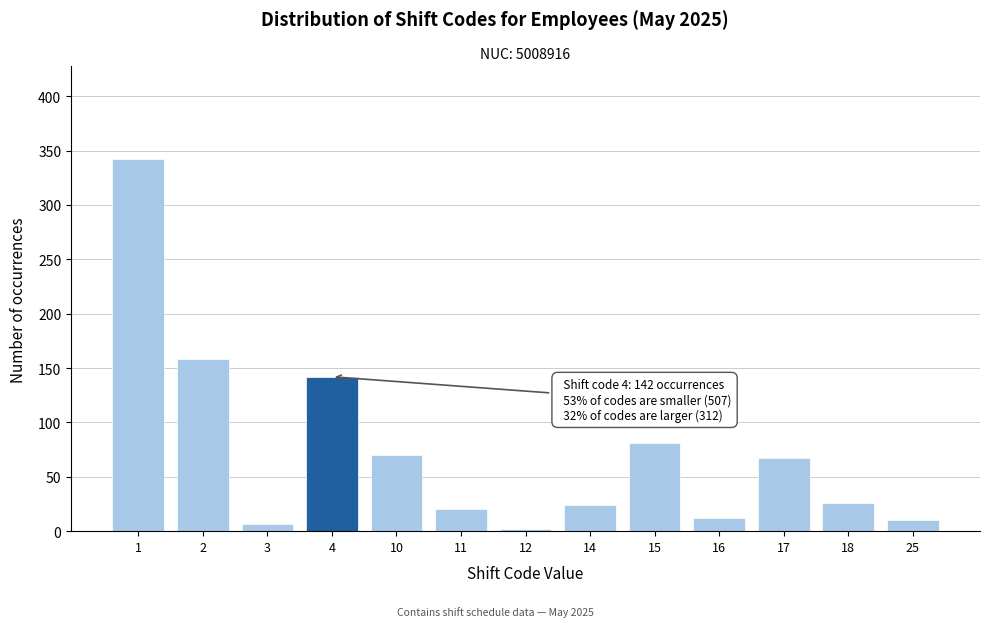

Reading left to right, extract all data points from this chart.

342	158	7	142	70	20	2	24	81	12	67	26	10